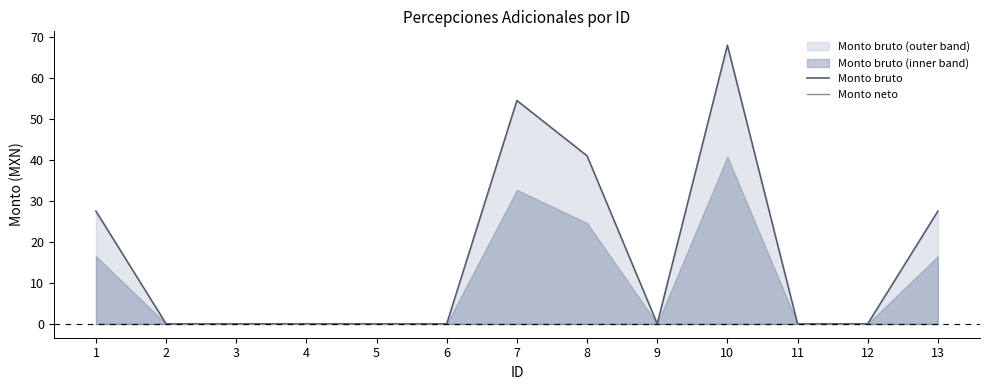

Reading right to left, transcribe all the data shown in this chart.

Monto bruto: 13=27.5	12=0.0	11=0.0	10=68.0	9=0.0	8=41.0	7=54.5	6=0.0	5=0.0	4=0.0	3=0.0	2=0.0	1=27.5
Monto neto: 13=0.0	12=0.0	11=0.0	10=0.0	9=0.0	8=0.0	7=0.0	6=0.0	5=0.0	4=0.0	3=0.0	2=0.0	1=0.0